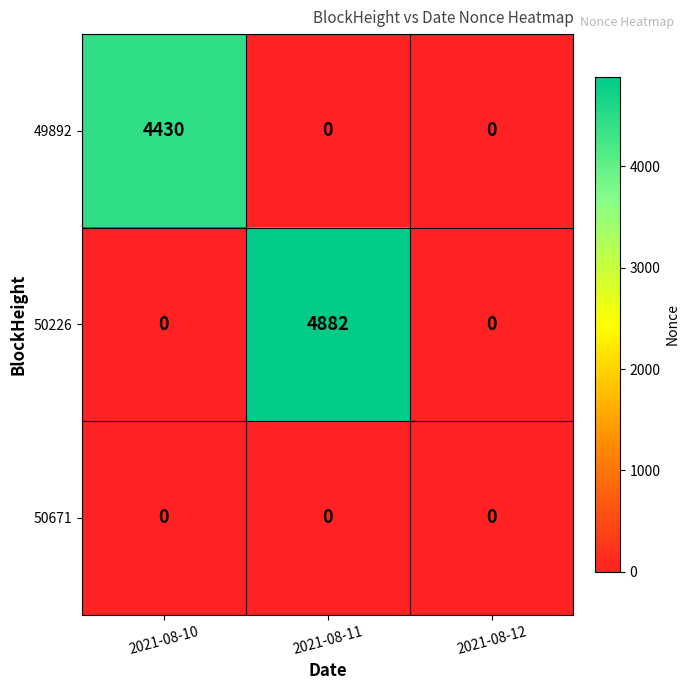

Reading right to left, transcribe all the data shown in this chart.

49892: 2021-08-12=0	2021-08-11=0	2021-08-10=4430
50226: 2021-08-12=0	2021-08-11=4882	2021-08-10=0
50671: 2021-08-12=0	2021-08-11=0	2021-08-10=0